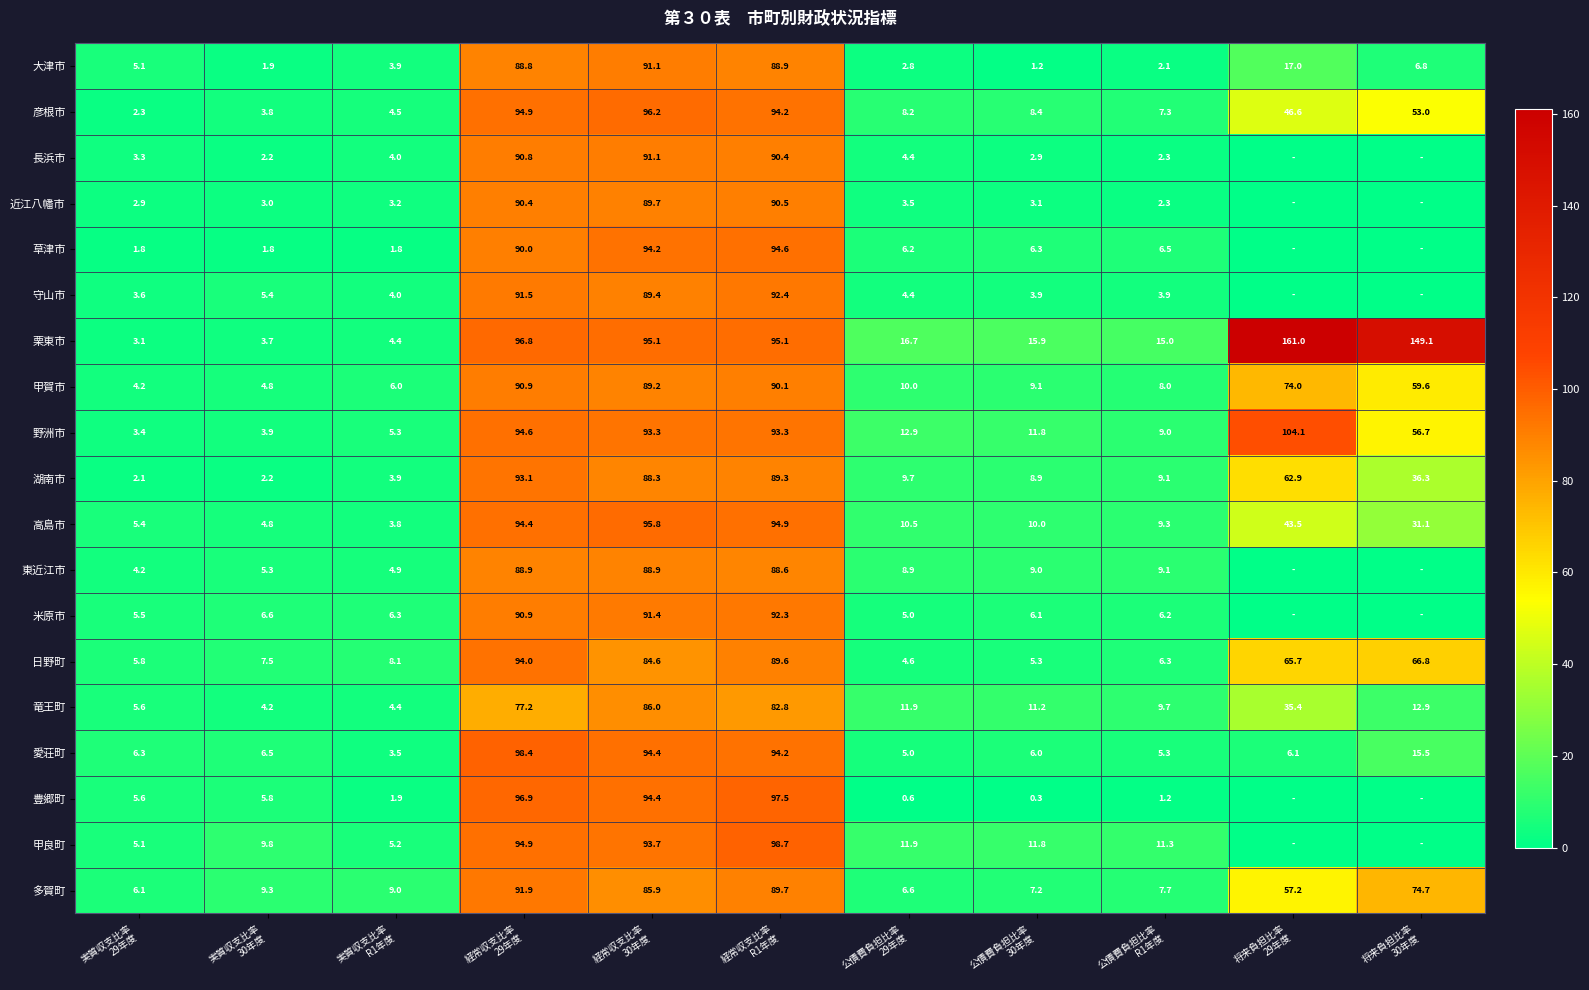

What is the average value of the 多賀町 series?

40.5